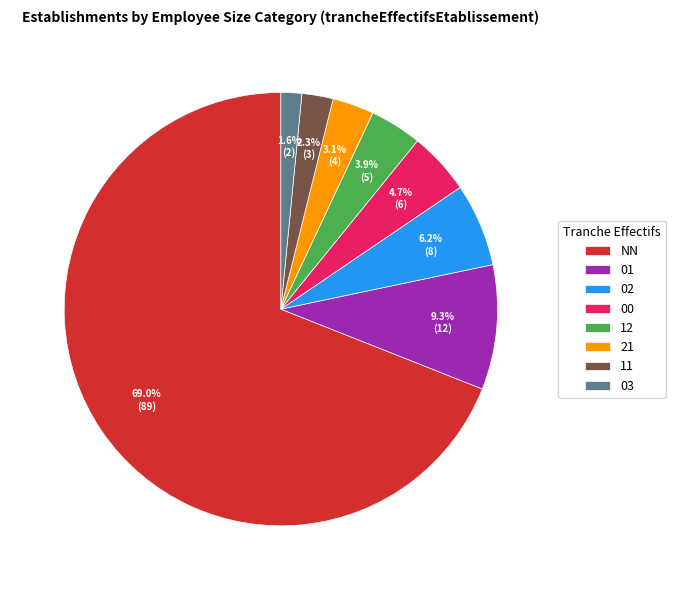

Which category accounts for the majority?

NN